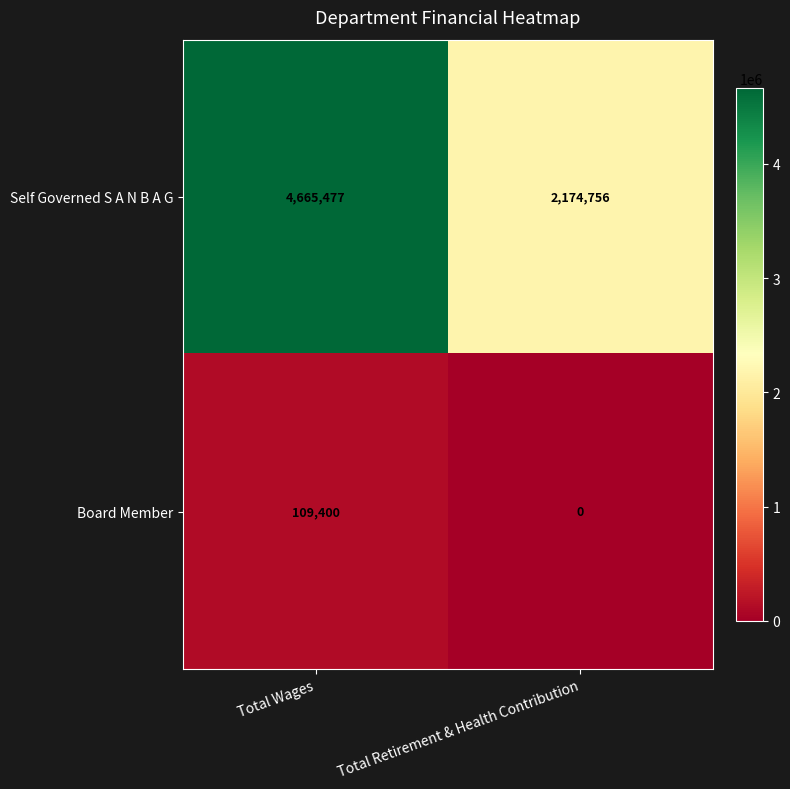

True or false: Board Member has a value of 59437 at Total Retirement & Health Contribution.

False